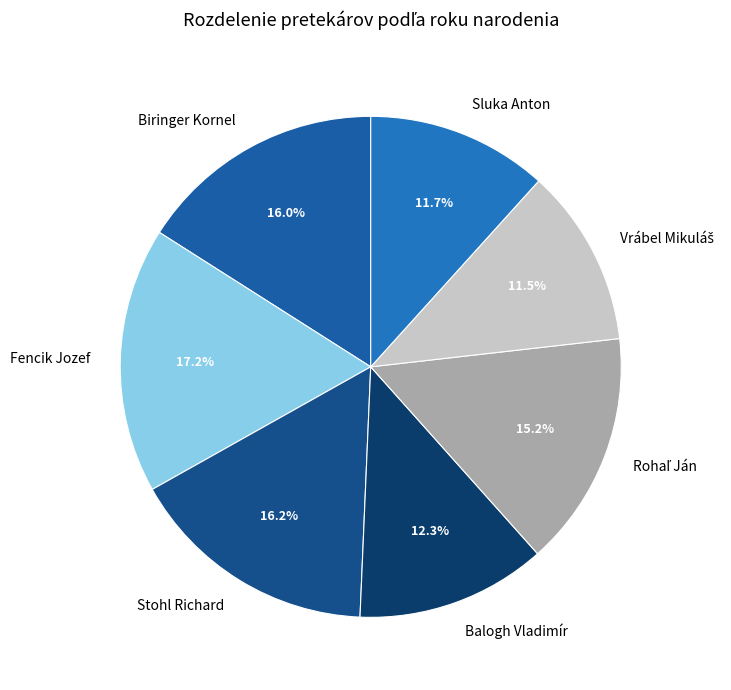

What is the largest slice in the pie chart?

Fencik Jozef